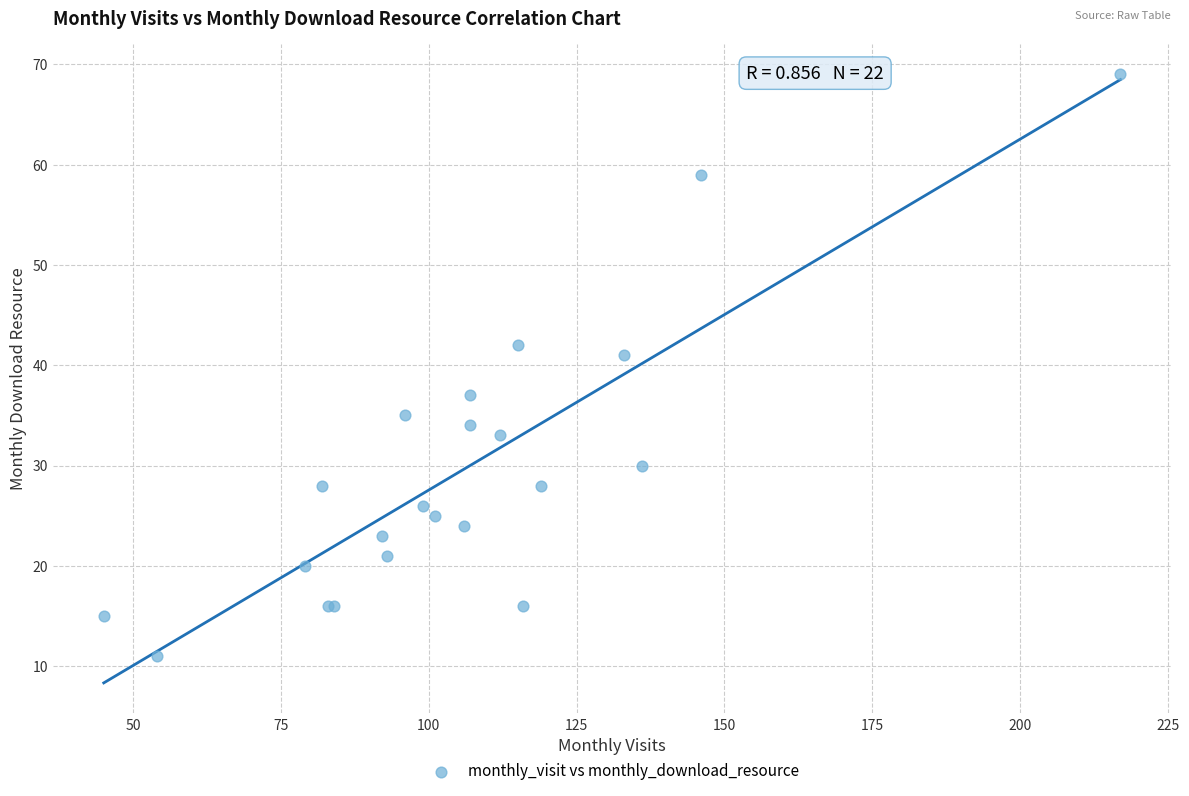

What Y value in the scatter plot is closest to 40?

41